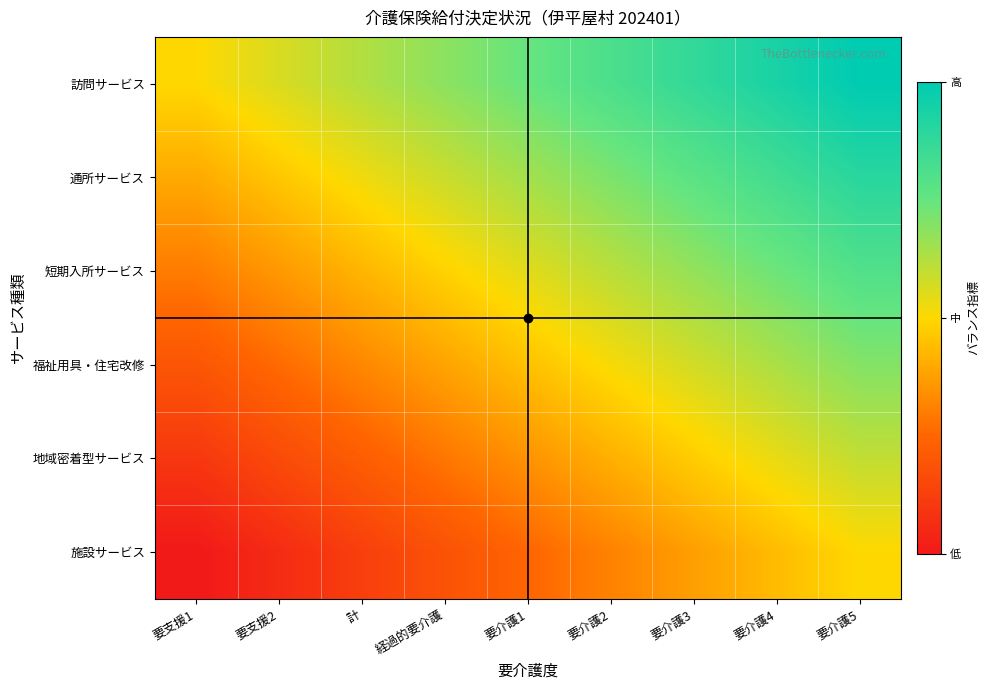

Which series has the largest total across all categories?

訪問サービス